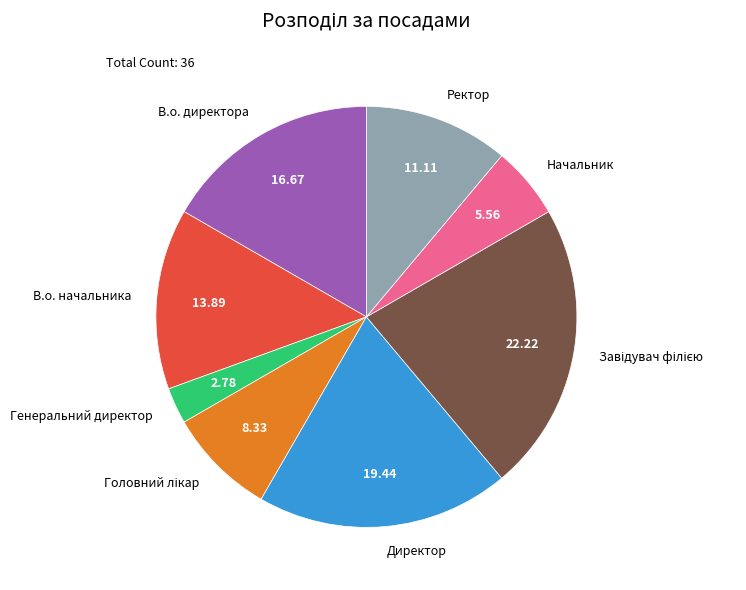

Is the sum of Начальник and Директор greater than half?

No